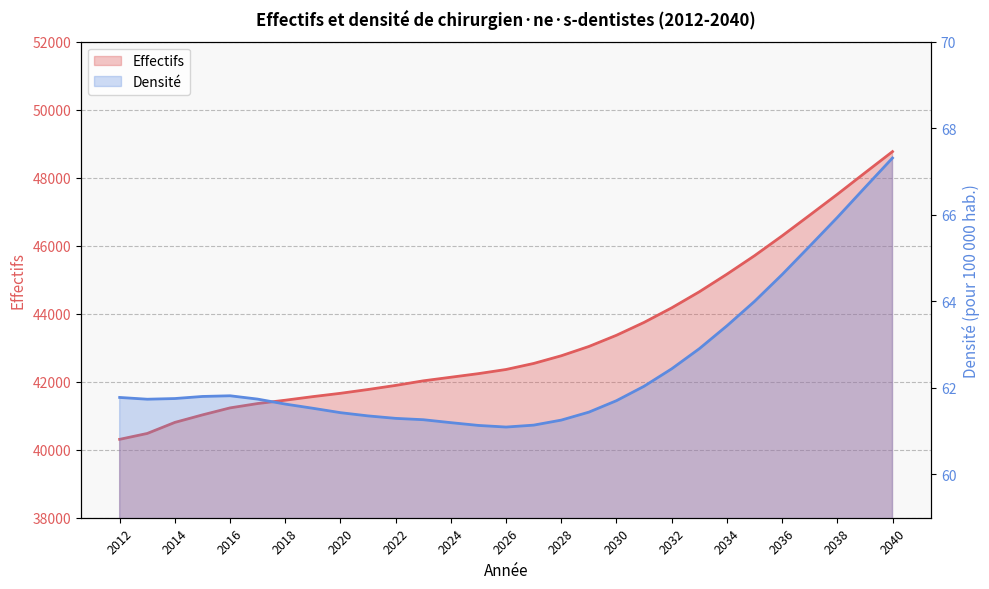

True or false: Densité has a value of 61.8 at 2016.

True